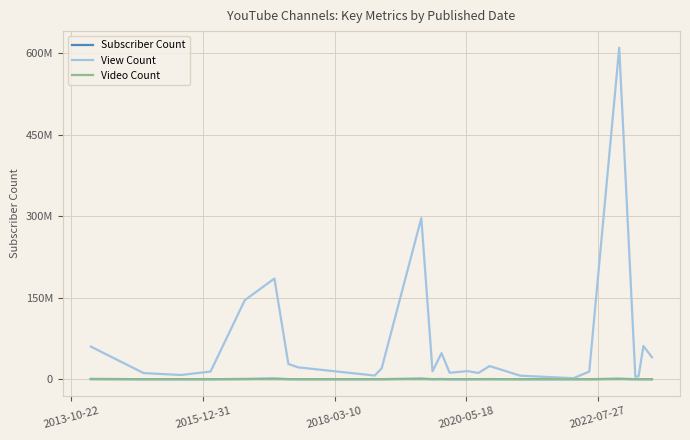

True or false: Subscriber Count and View Count cross at least once.

False